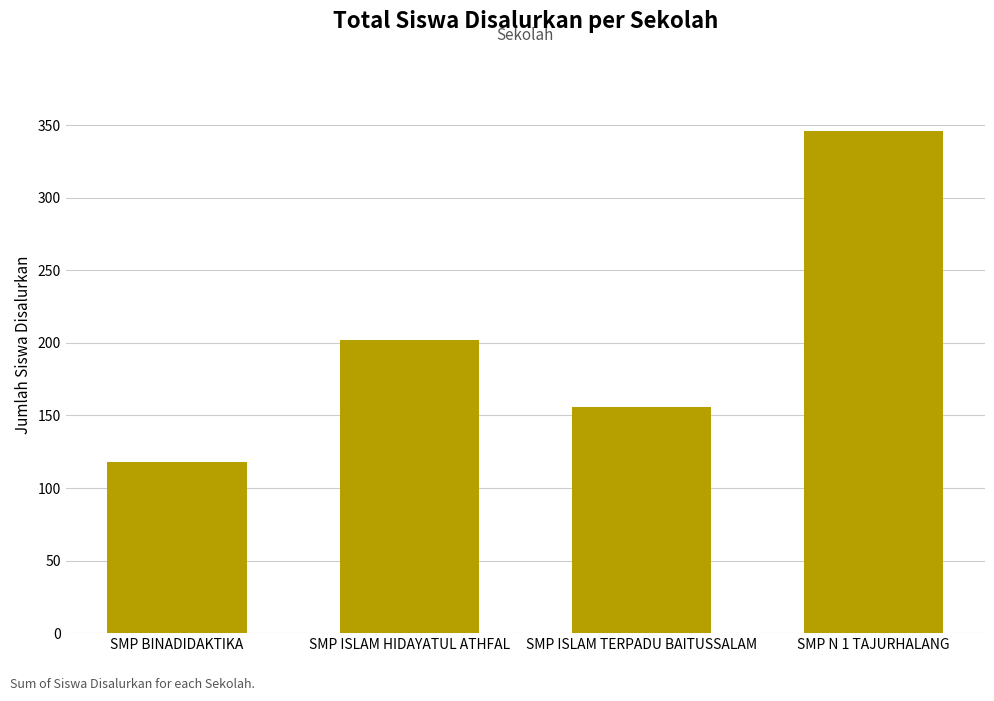

What is the change in value from SMP BINADIDAKTIKA to SMP ISLAM HIDAYATUL ATHFAL?

+84